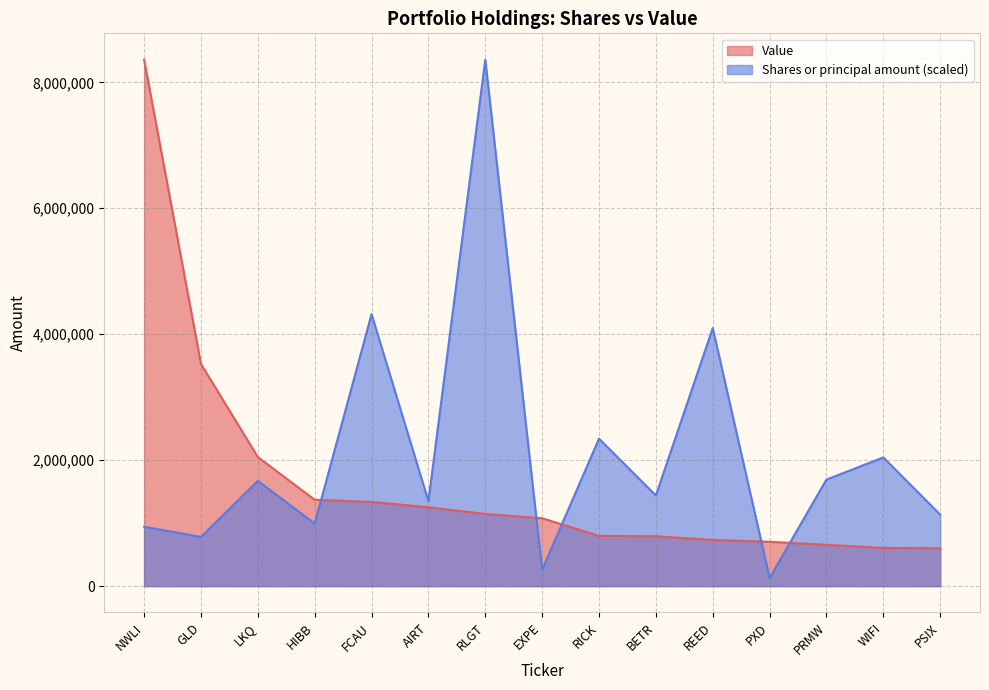

List the series in order of their peak value, highest first.

Shares or principal amount, Value